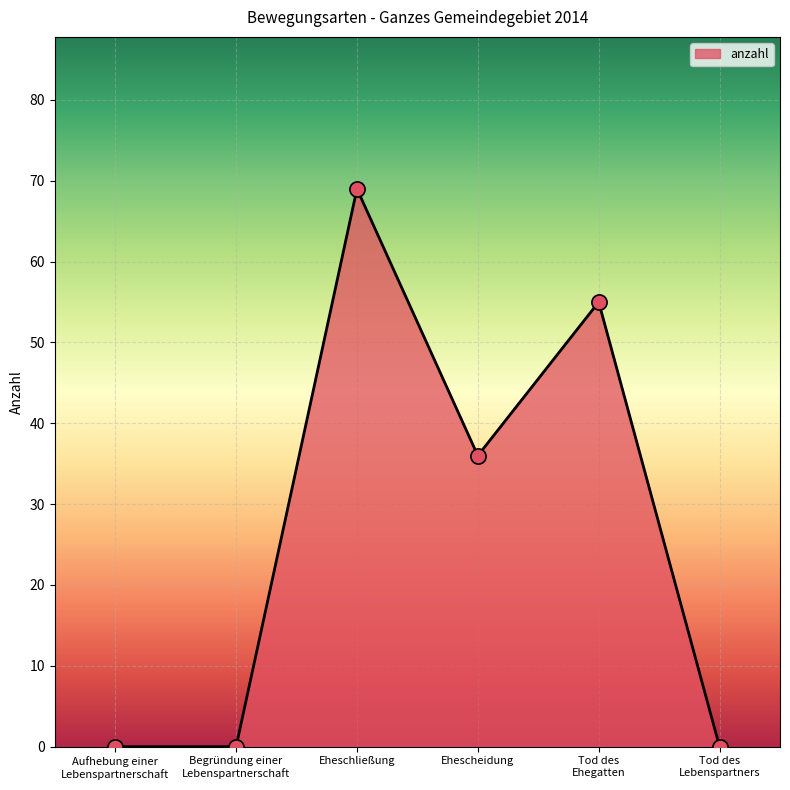

Between Tod des
Ehegatten and Ehescheidung, which is larger?

Tod des
Ehegatten